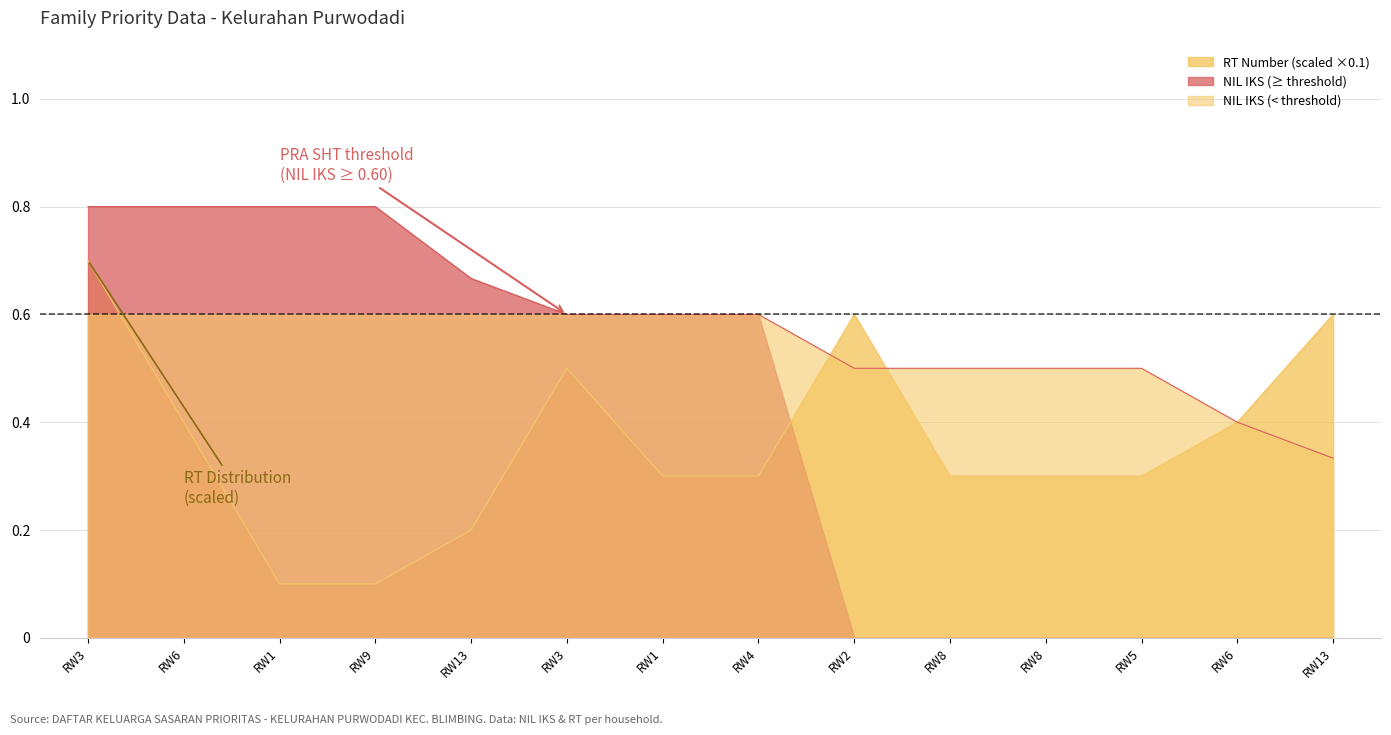

True or false: RT and NIL IKS cross at least once.

True